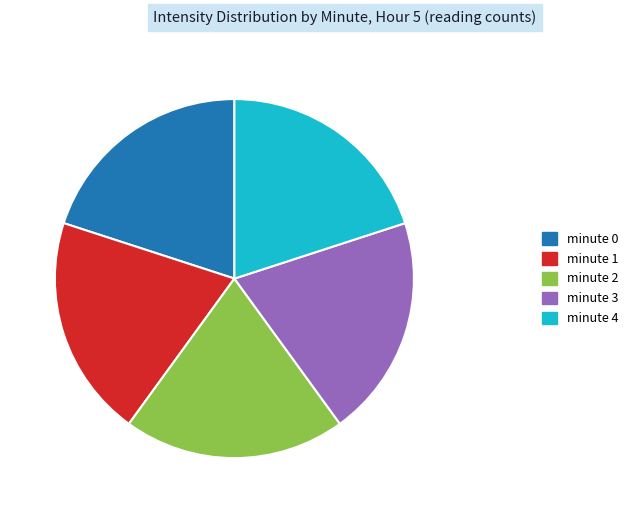

Is the sum of minute 4 and minute 1 greater than half?

No